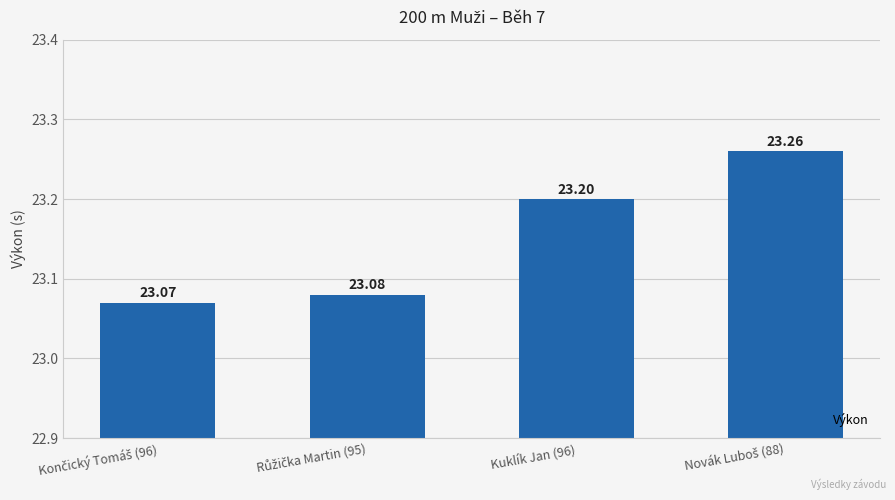

What is the difference between the maximum and second lowest values?

0.2